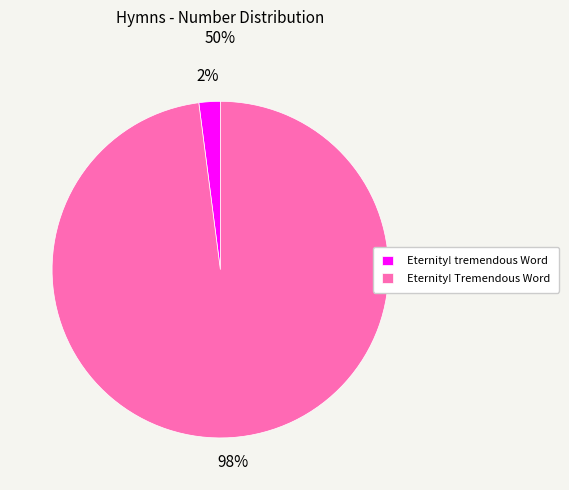

True or false: Eternity! Tremendous Word accounts for 98% of the total.

True